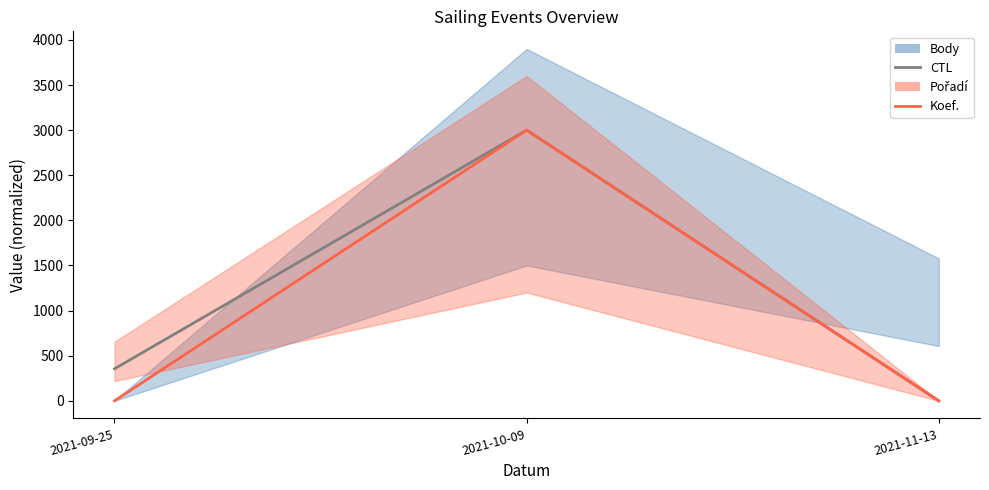

What is the sum of all CTL values?

3354.7